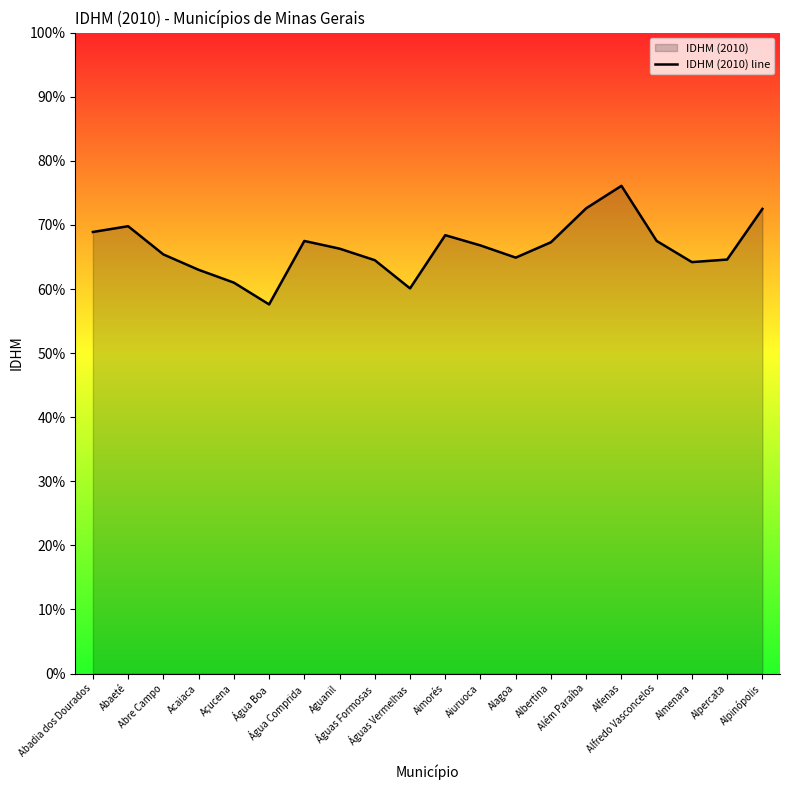

The value at Almenara is 0.6. True or false?

True